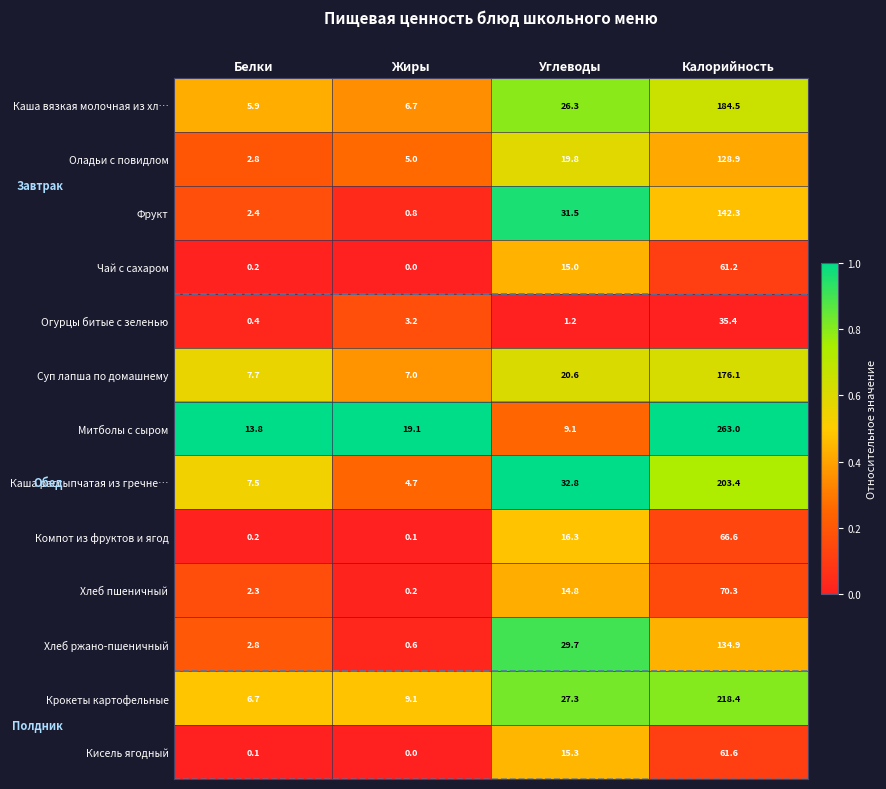

The value of Крокеты картофельные at Калорийность is 218.4. True or false?

True